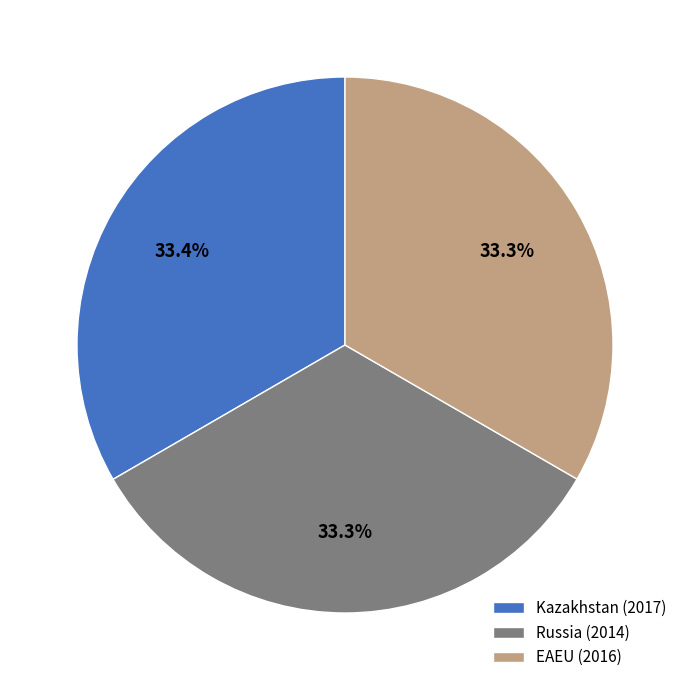

Is there a majority slice in this chart?

No